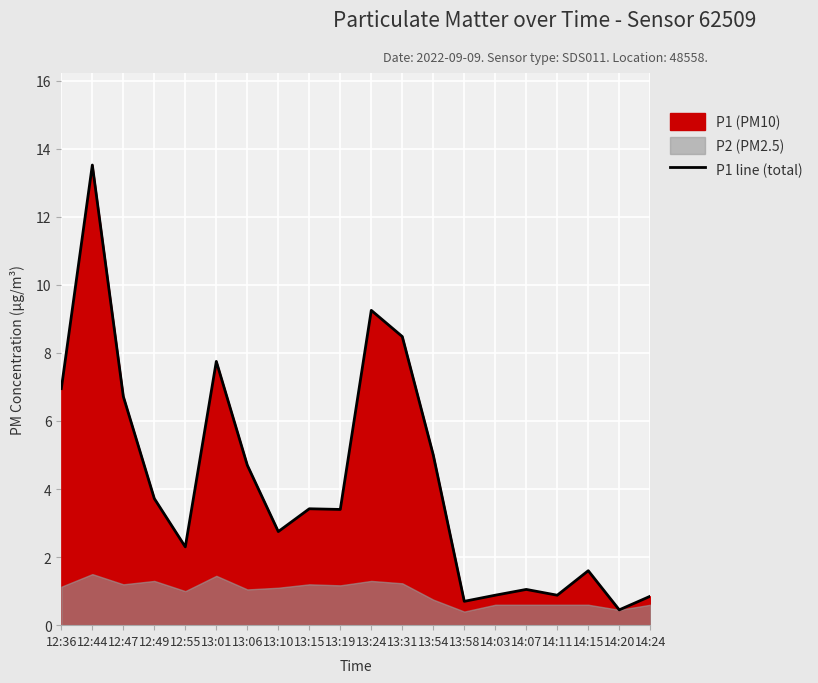

At which category does the data reach its first local valley?

12:55